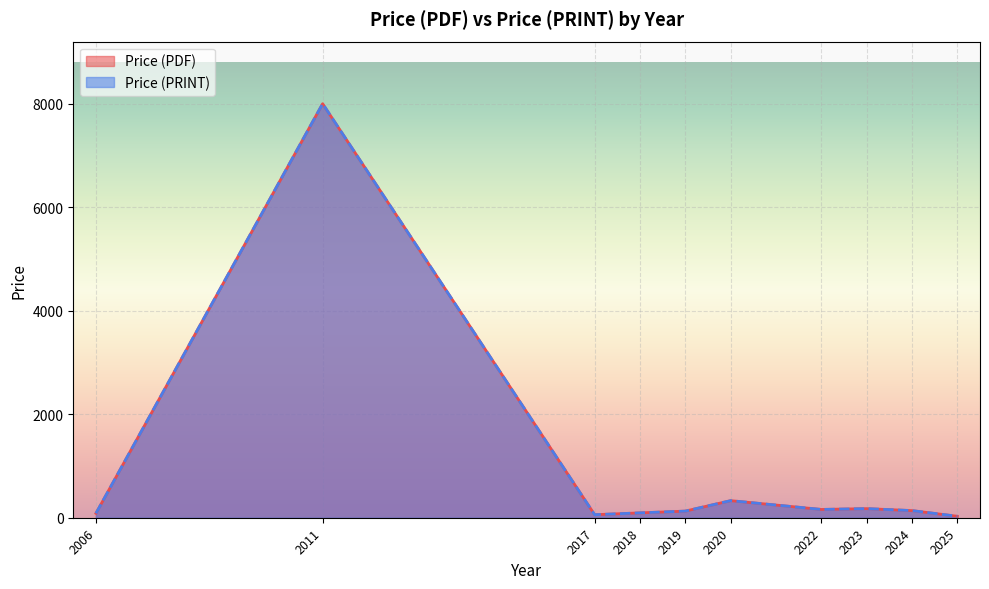

What is the difference between the maximum and second lowest values in the Price (PRINT) series?

8000.0